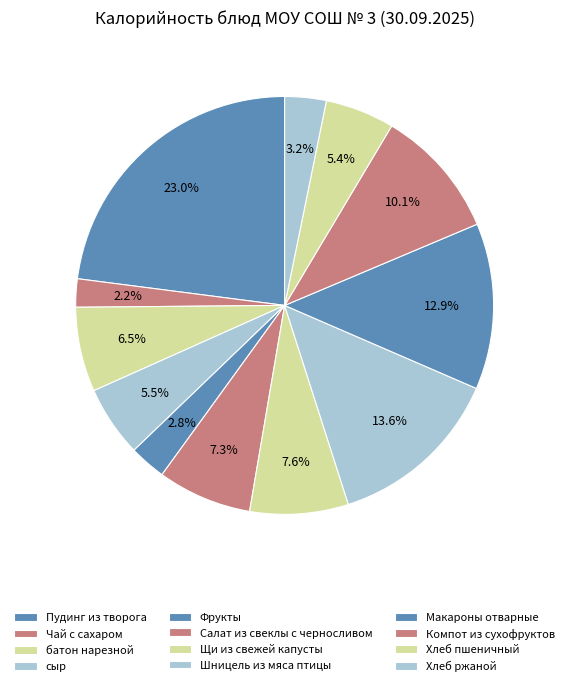

How many slices are in this pie chart?

12